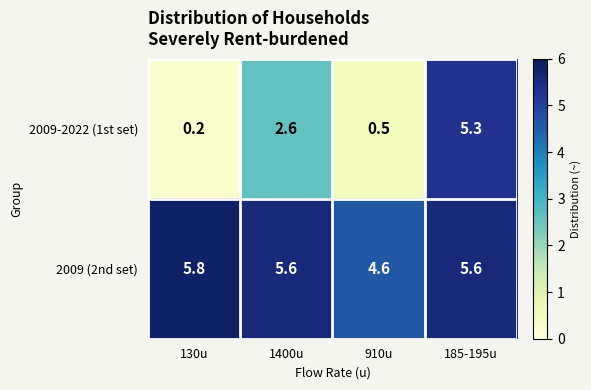

What is the greatest value displayed?

5.8